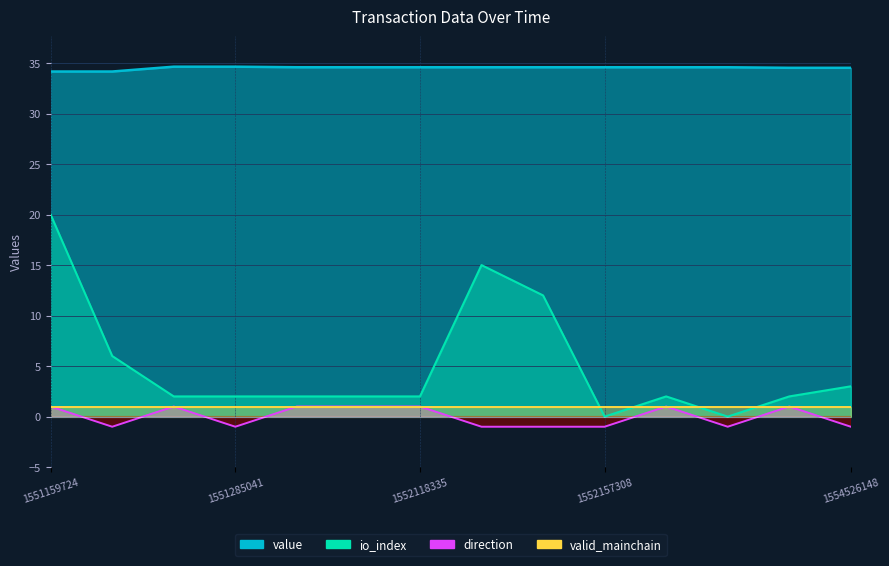

What is the difference between the second highest and minimum values in the io_index series?

15.0